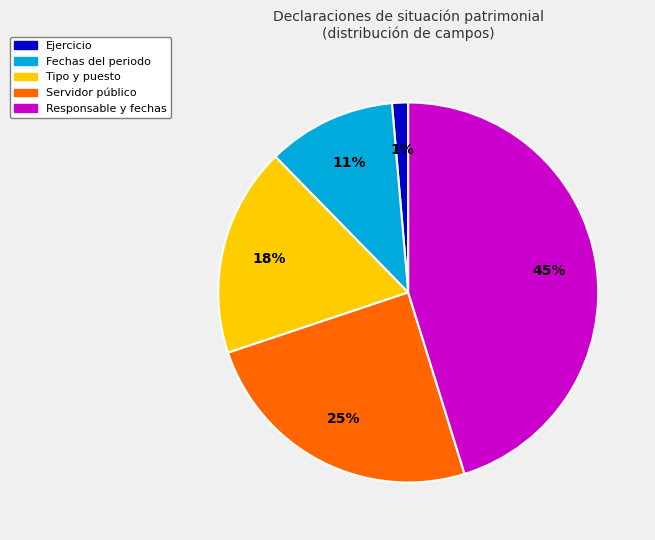

Is there a majority slice in this chart?

No